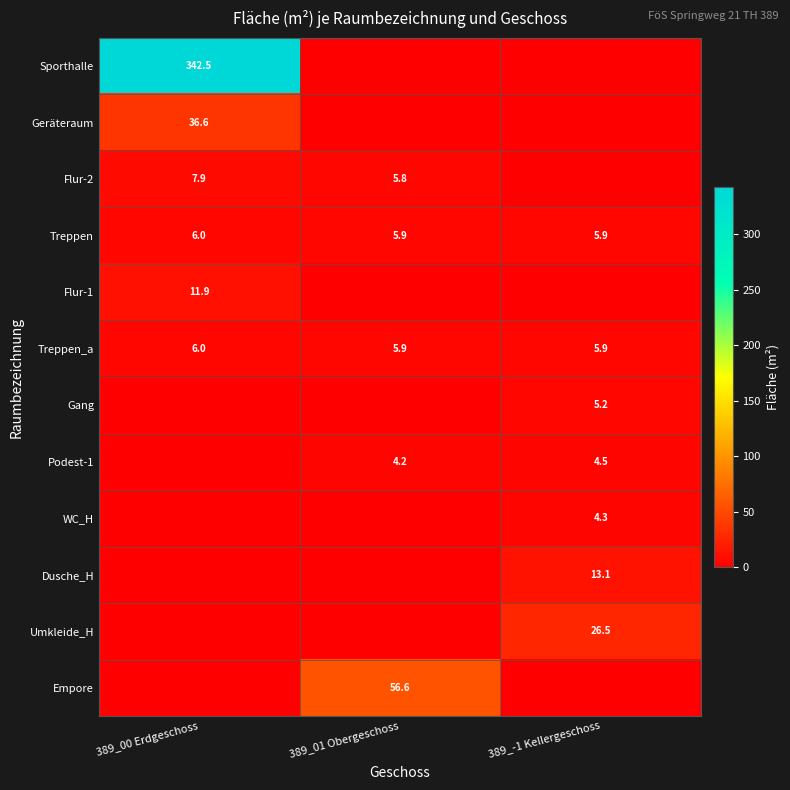

What is the sum of the Treppen values at 389_00 Erdgeschoss and 389_-1 Kellergeschoss?

11.9